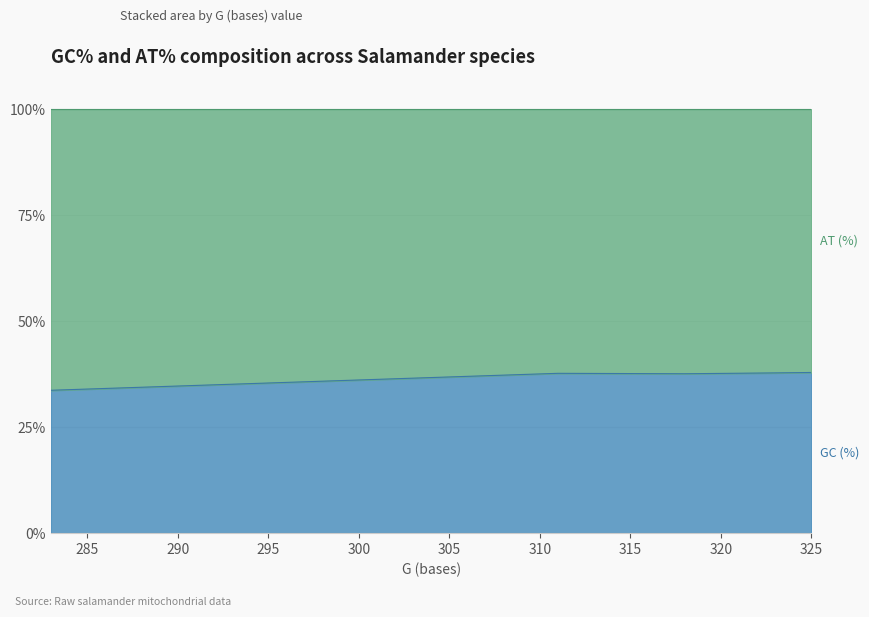

What is the difference between the values at 325 and 311?

0.2